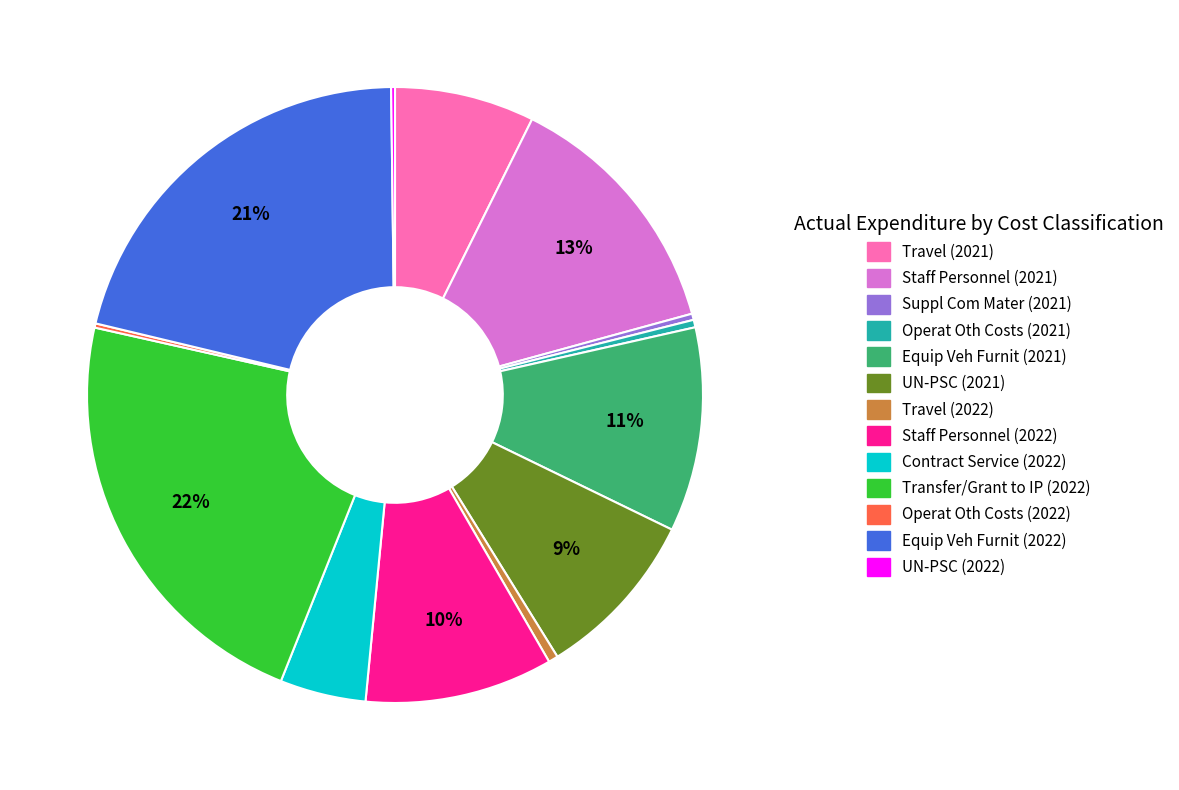

To the nearest percent, what is the difference between the largest and smallest slice percentages?

22%